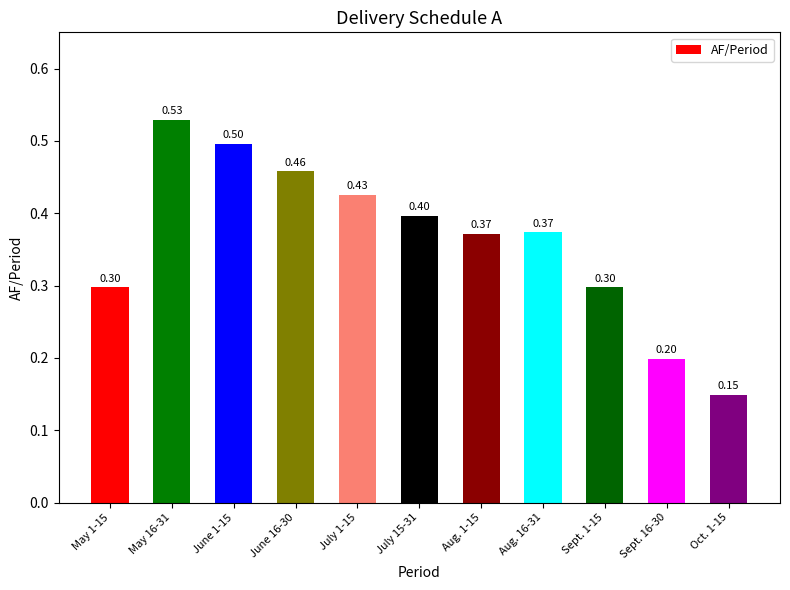

What position from the right is July 1-15?

7